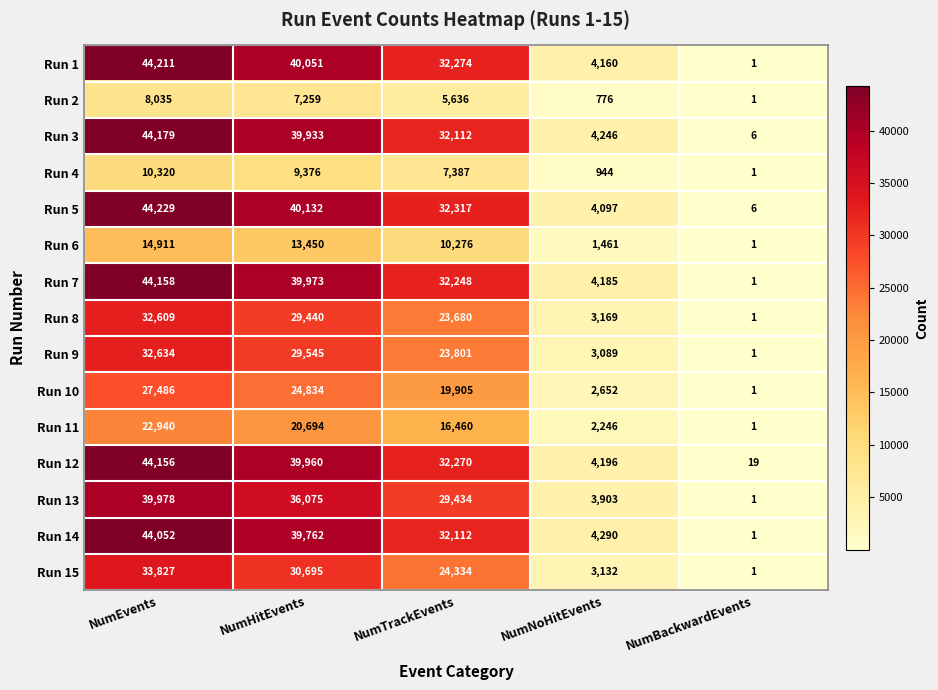

True or false: Run 9 has a value of 23801 at NumTrackEvents.

True